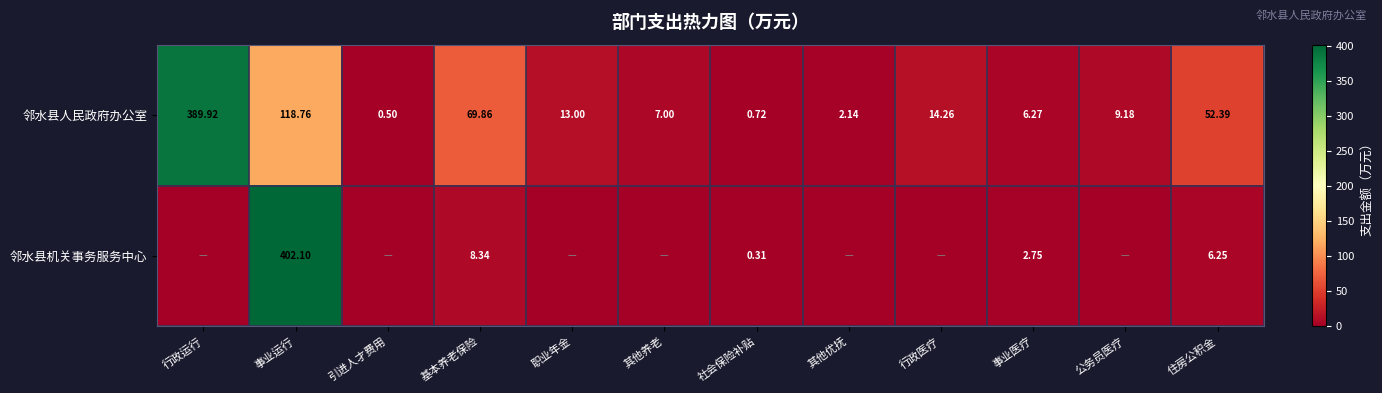

Is the value of 邻水县机关事务服务中心 at 住房公积金 greater than the value of 邻水县人民政府办公室 at 公务员医疗?

No